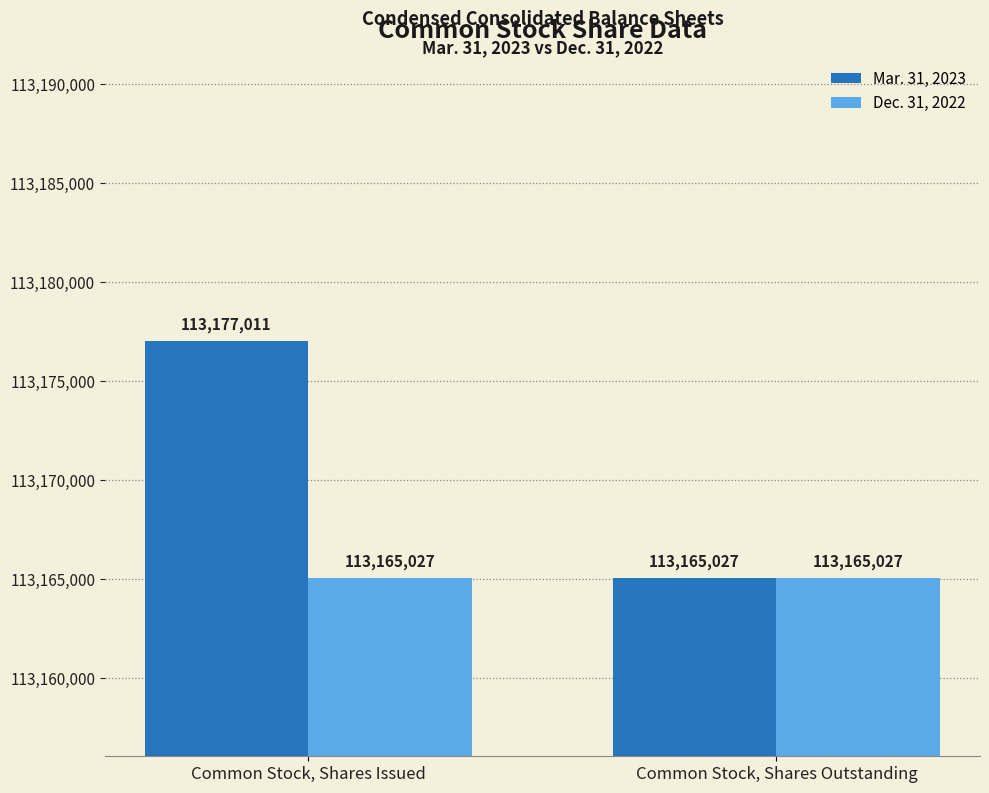

List the series in order of their overall mean, lowest first.

Dec. 31, 2022, Mar. 31, 2023